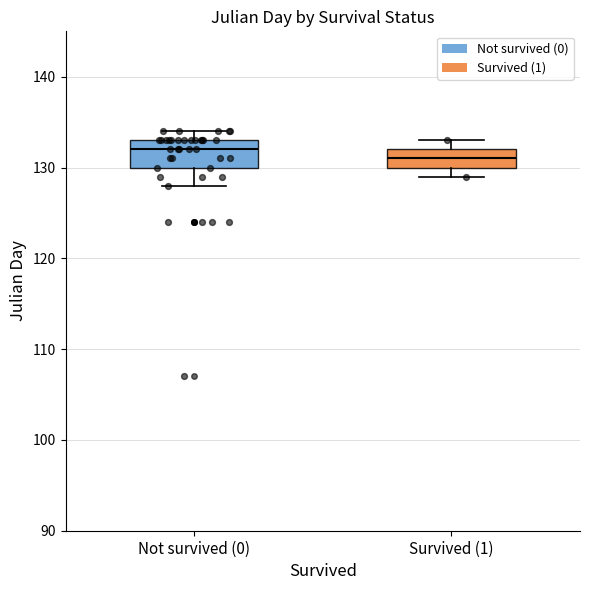

Where is the upper edge of the box for Survived (1) on the y-axis? The values are not printed on the chart, so give them approximately, as read against the axis.

132